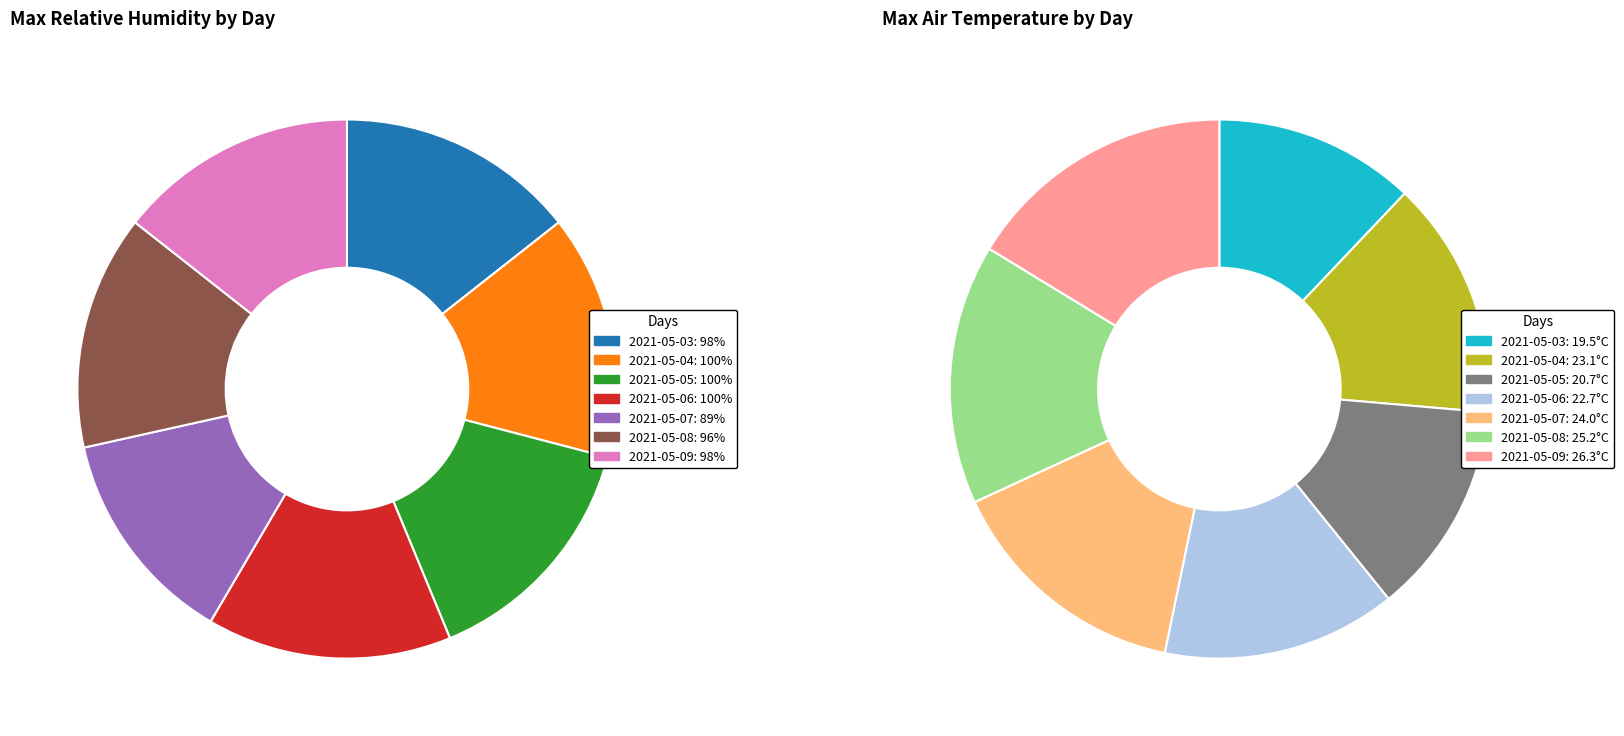

How many slices are in this pie chart?

7